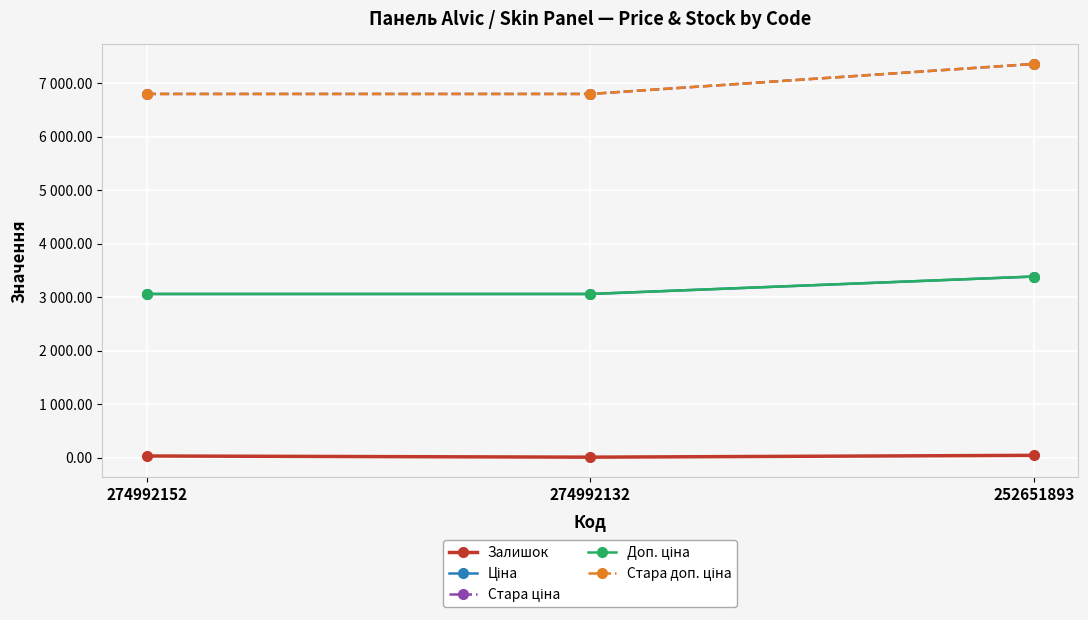

What is the total value across all series at 252651893?

21535.1